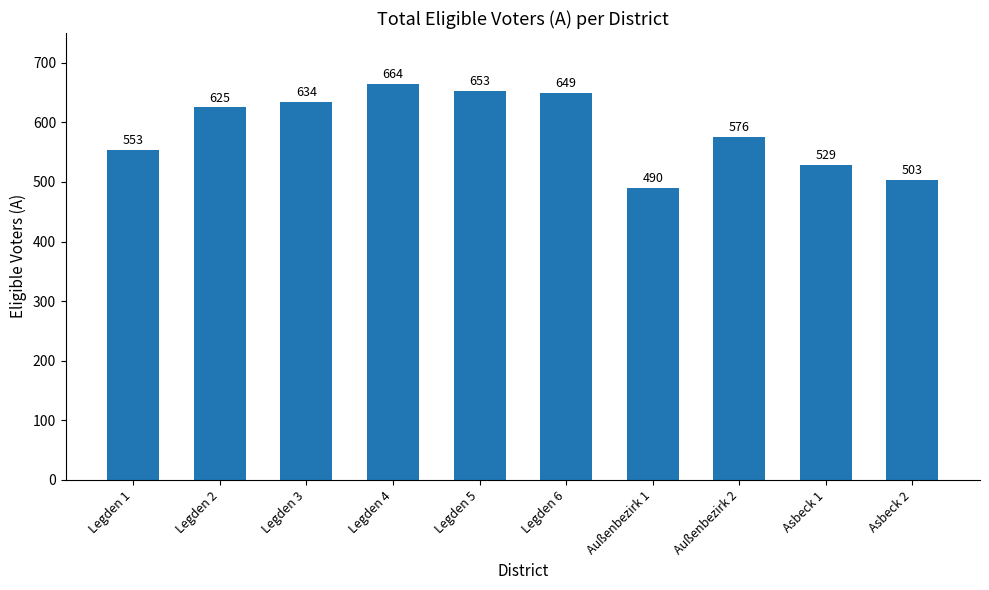

List the labels in order of value, smallest first.

Außenbezirk 1, Asbeck 2, Asbeck 1, Legden 1, Außenbezirk 2, Legden 2, Legden 3, Legden 6, Legden 5, Legden 4